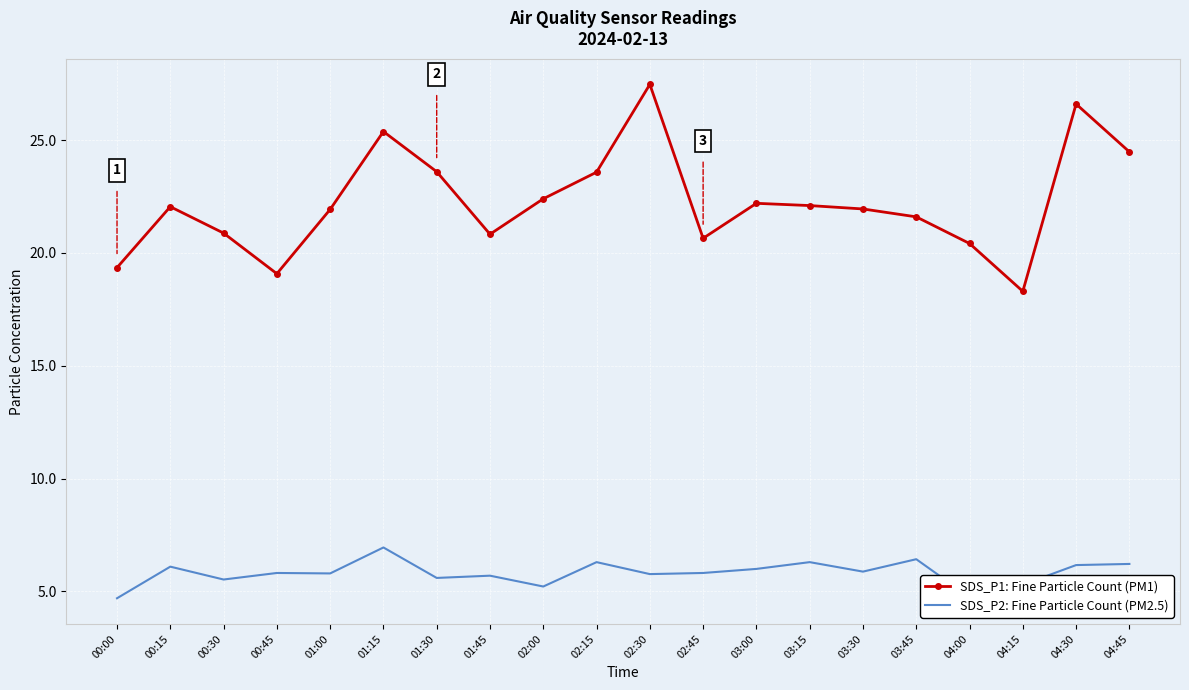

What is the greatest value displayed?

27.5